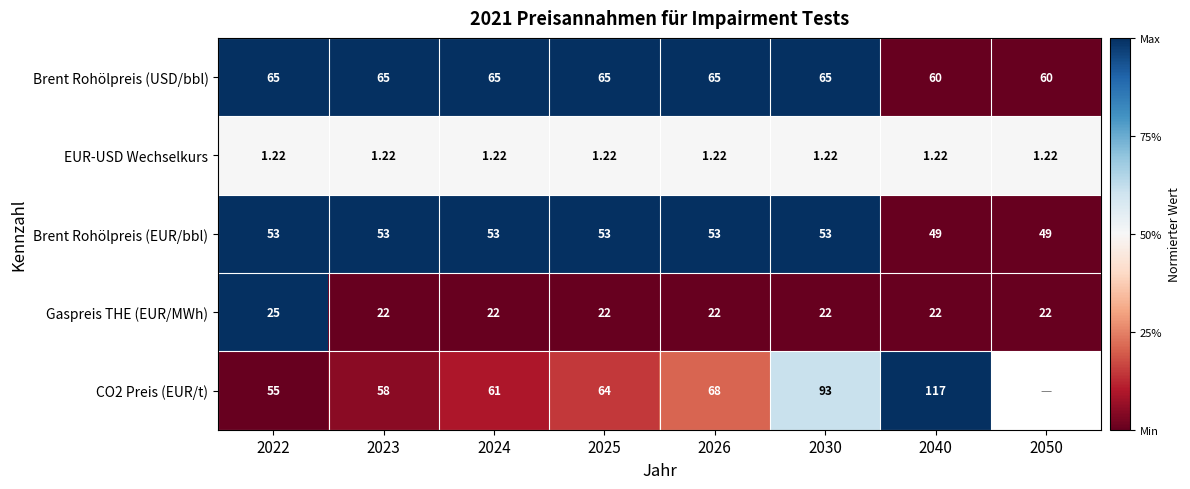

Is the value of Brent Rohölpreis (EUR/bbl) at 2023 greater than the value of Gaspreis THE (EUR/MWh) at 2024?

Yes